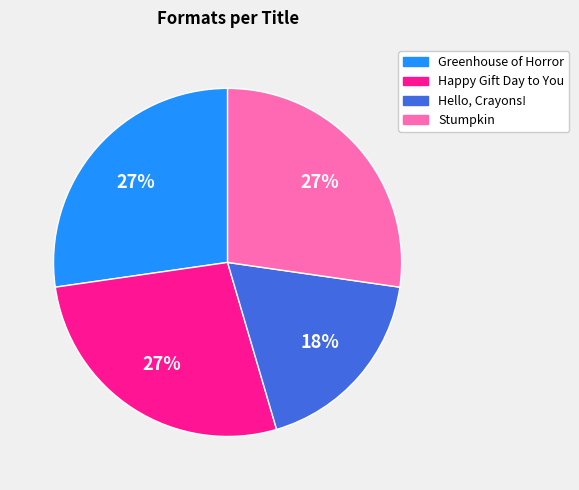

To the nearest percent, what portion does Hello, Crayons! represent?

18%